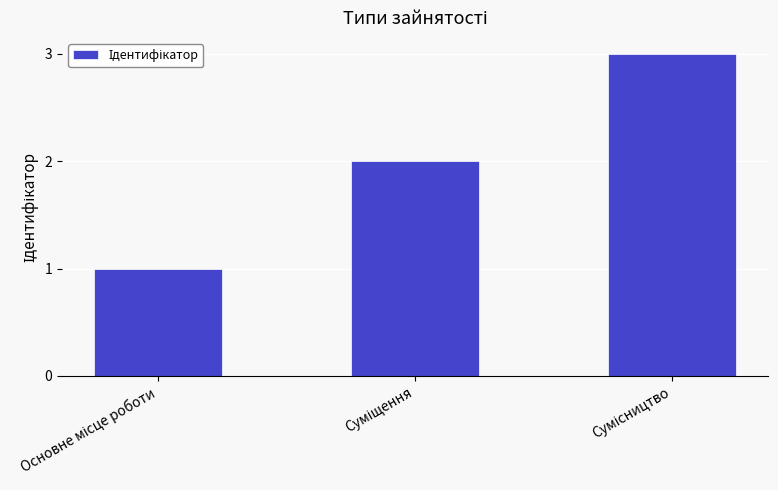

How many series are shown in this chart?

1